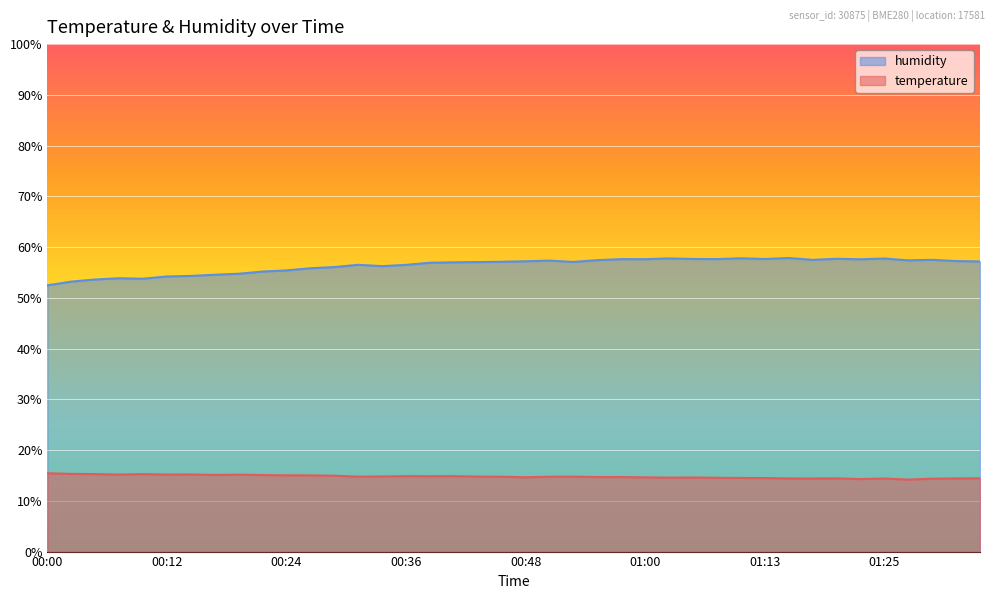

How many lines are shown in the chart?

2